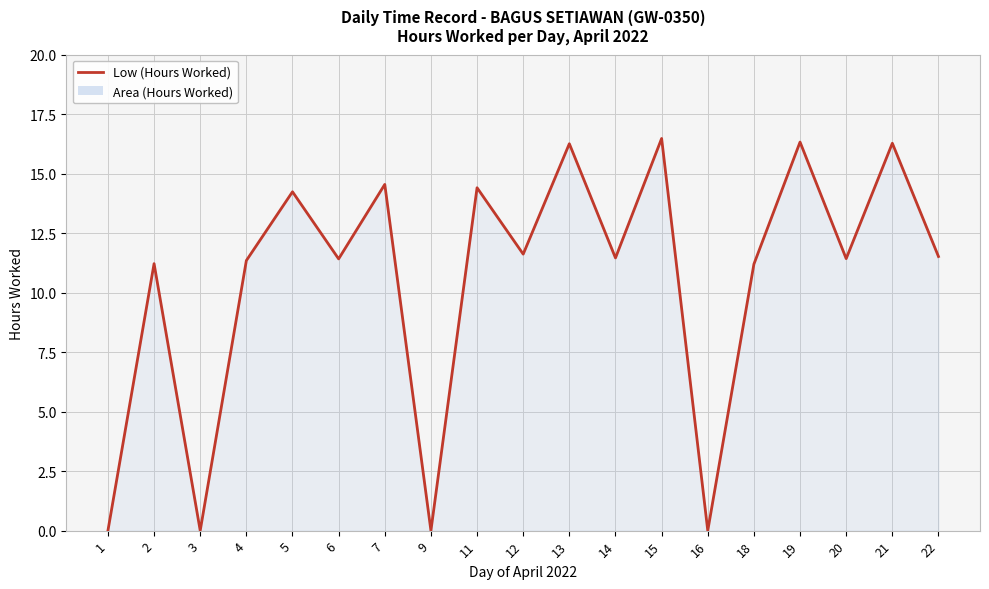

Approximately how many times larger is the value at 6 compared to 12?

1.0